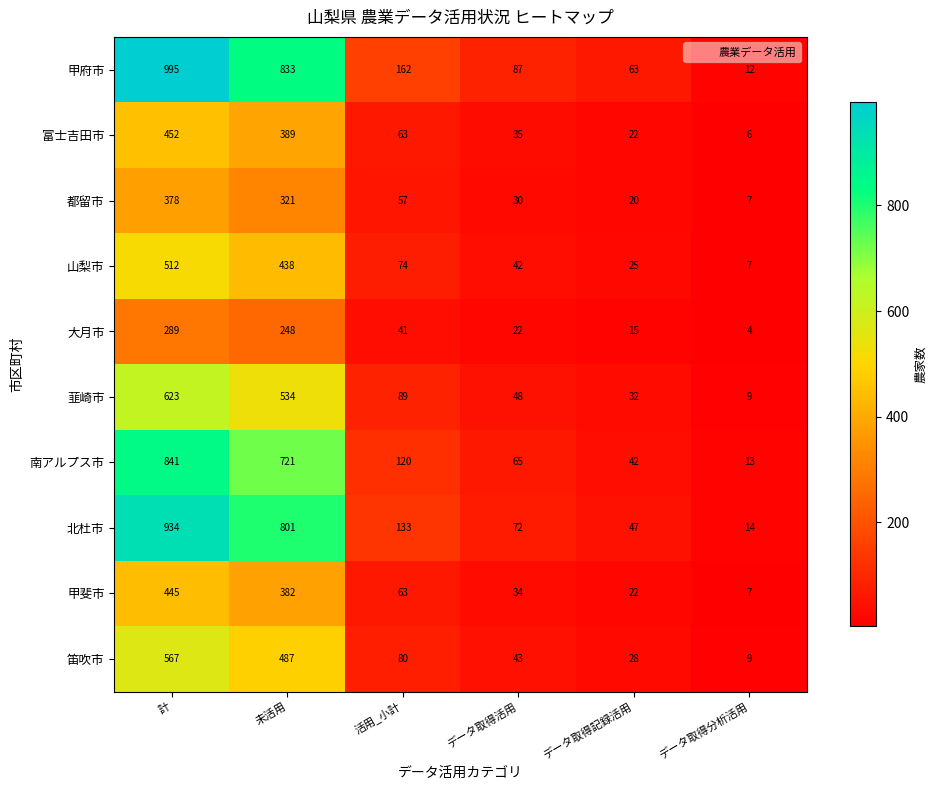

What is the difference between the 笛吹市 values at 計 and 活用_小計?

487